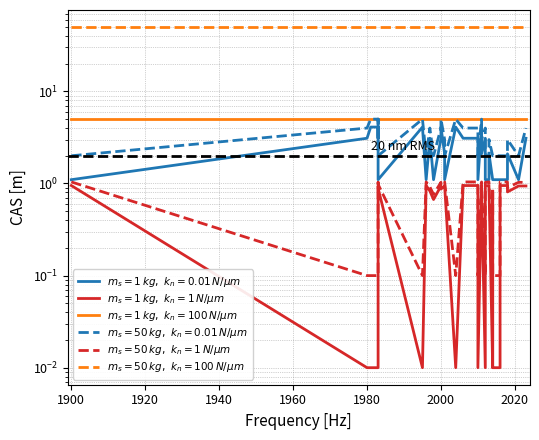

What is the sum of all $m_s=1\,kg,\ k_n=1\,N/\mu m$ values?

24.6